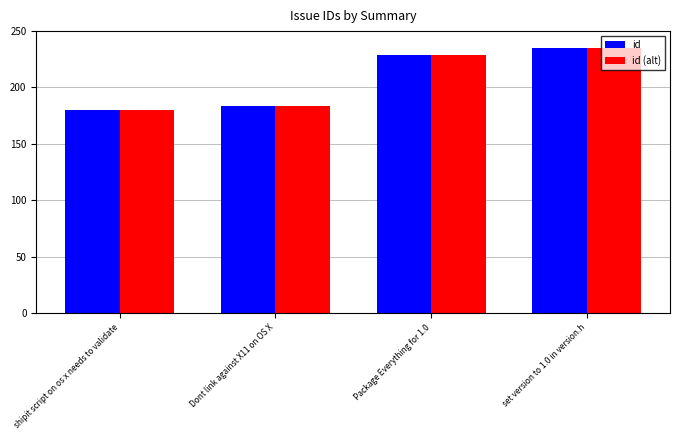

What value does the id series have at Package Everything for 1.0, to the nearest 5?

230